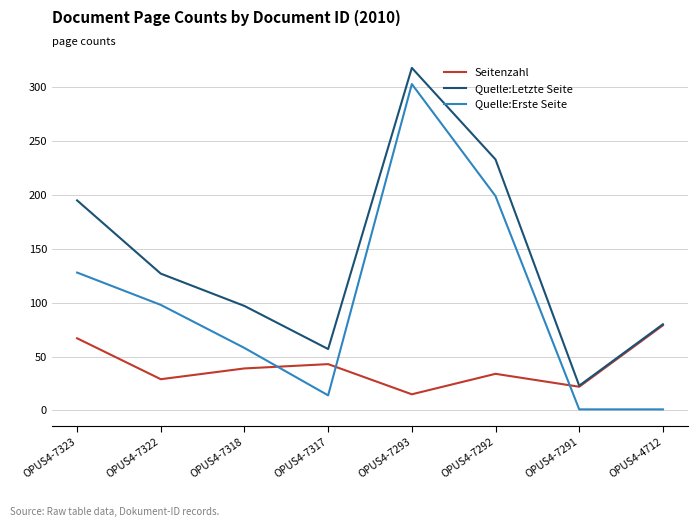

List the labels in order of Quelle:Letzte Seite value, largest first.

OPUS4-7293, OPUS4-7292, OPUS4-7323, OPUS4-7322, OPUS4-7318, OPUS4-4712, OPUS4-7317, OPUS4-7291